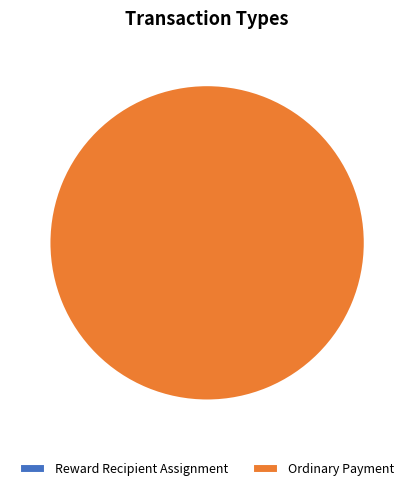

To the nearest percent, what is the difference between the Ordinary Payment and Reward Recipient Assignment slice percentages?

100%